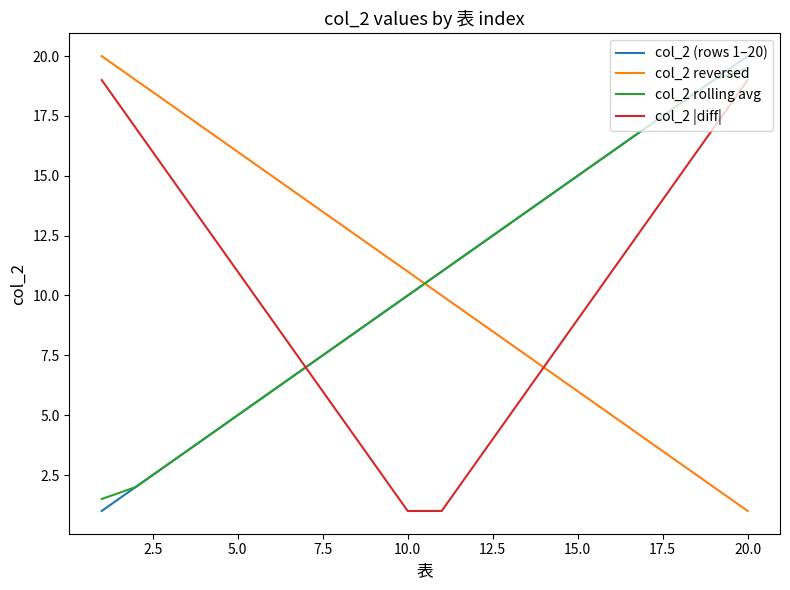

What is the lowest value of the col_2 rolling avg series?

1.5